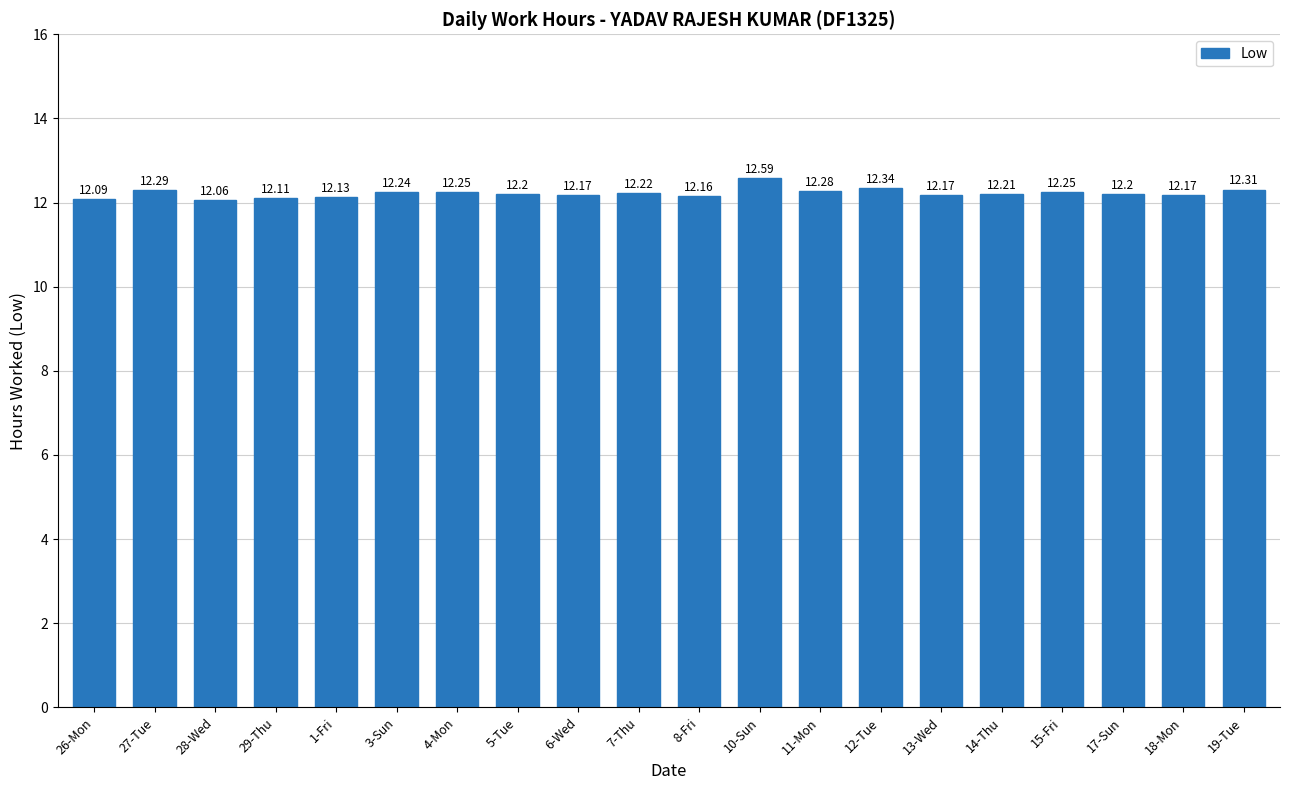

Which has a higher value, 28-Wed or 7-Thu?

7-Thu